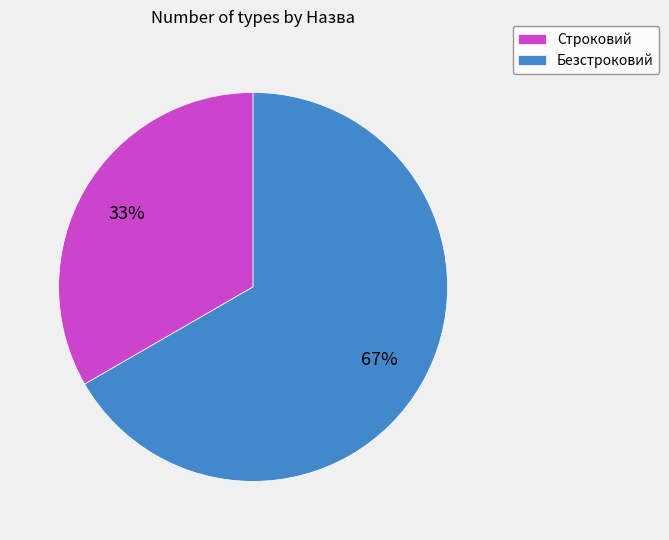

Which has a higher value, Безстроковий or Строковий?

Безстроковий